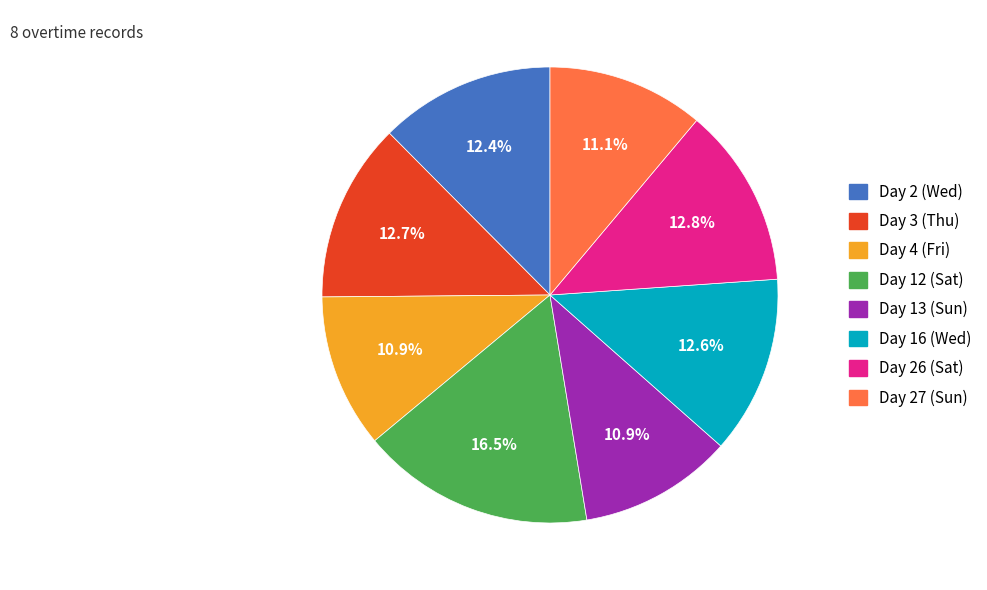

The Day 4 (Fri) slice represents 11% of the pie. True or false?

True